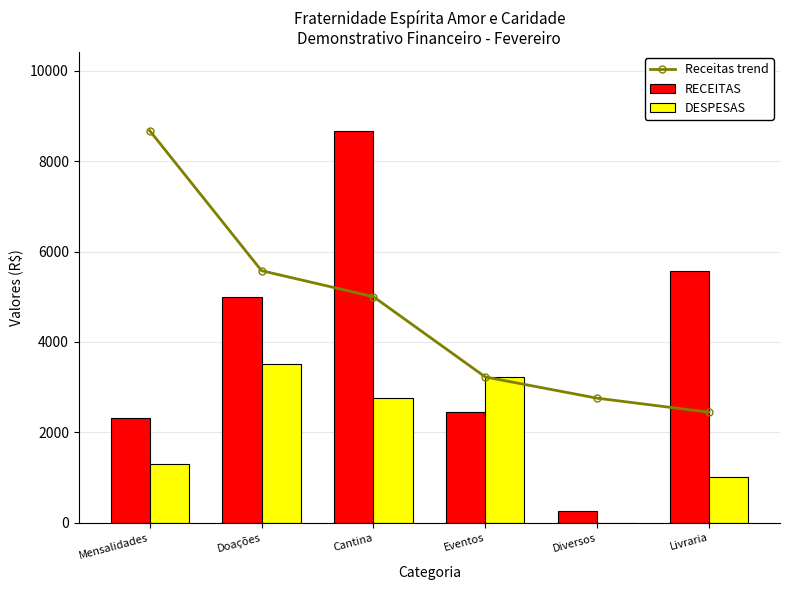

The value of DESPESAS at Eventos is 1584.3. True or false?

False